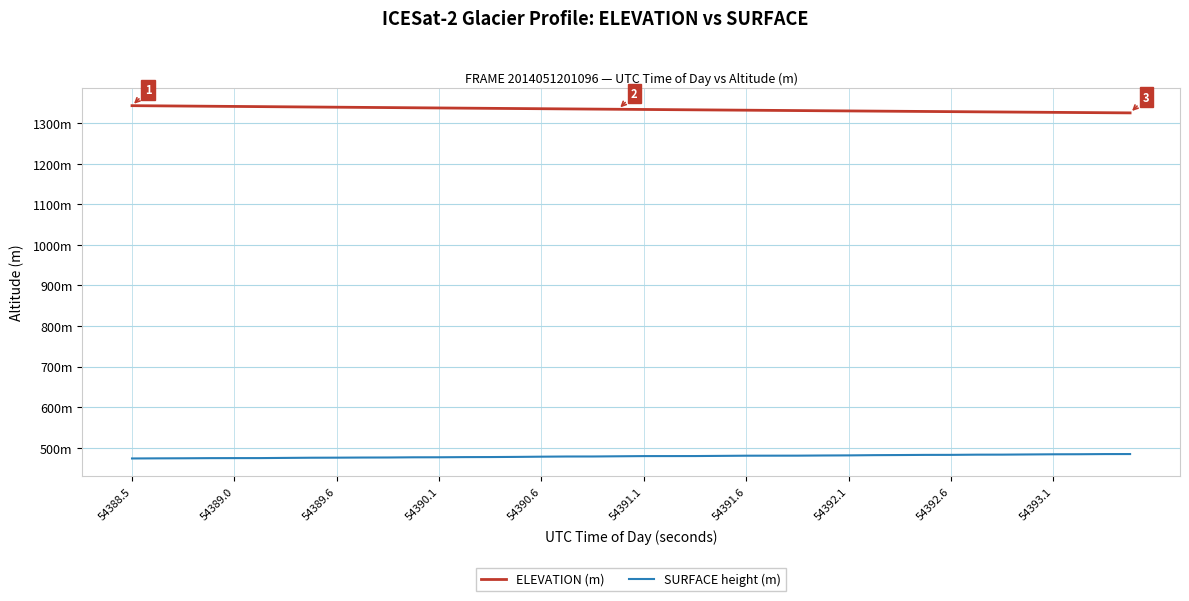

Rank the series by their maximum value, from highest to lowest.

ELEVATION (m), SURFACE height (m)